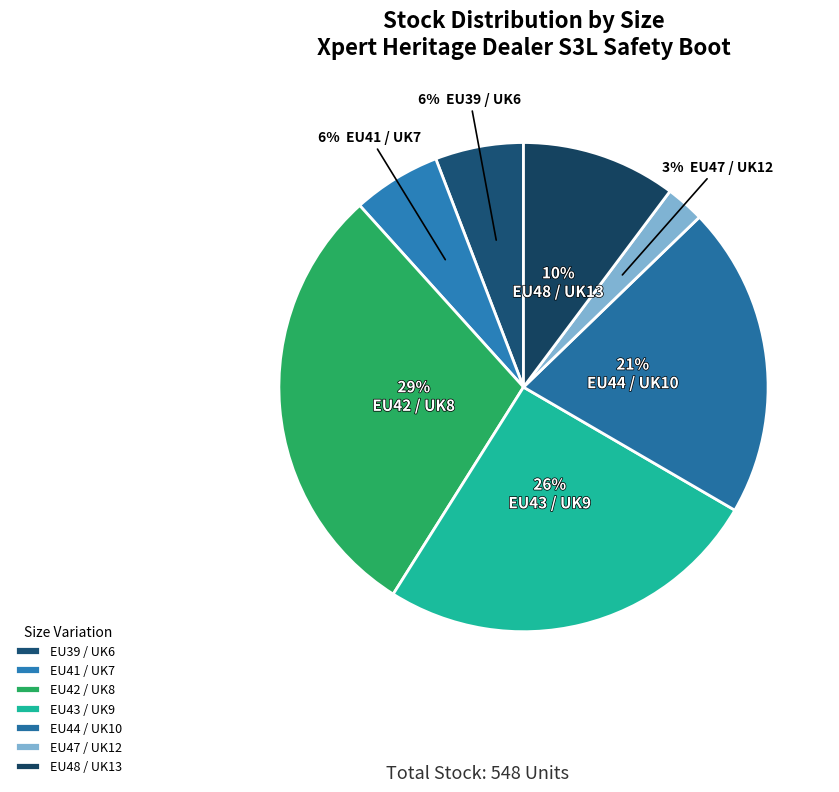

Count the number of slices in the pie.

7